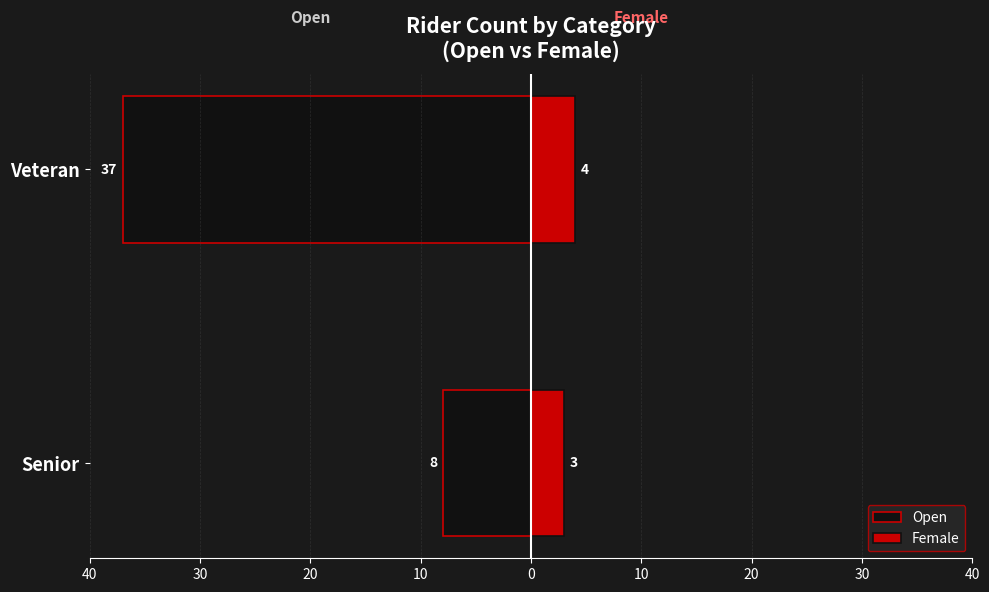

Read the Open value at Veteran, to the nearest 5.

-35